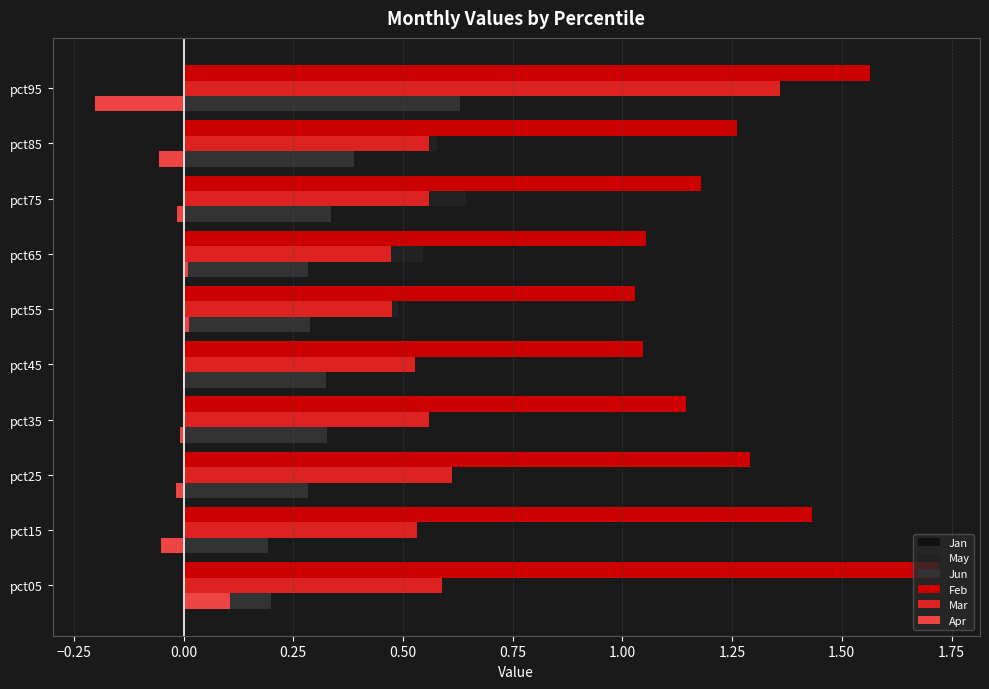

What are all the series names shown in the legend?

Jan, May, Jun, Feb, Mar, Apr